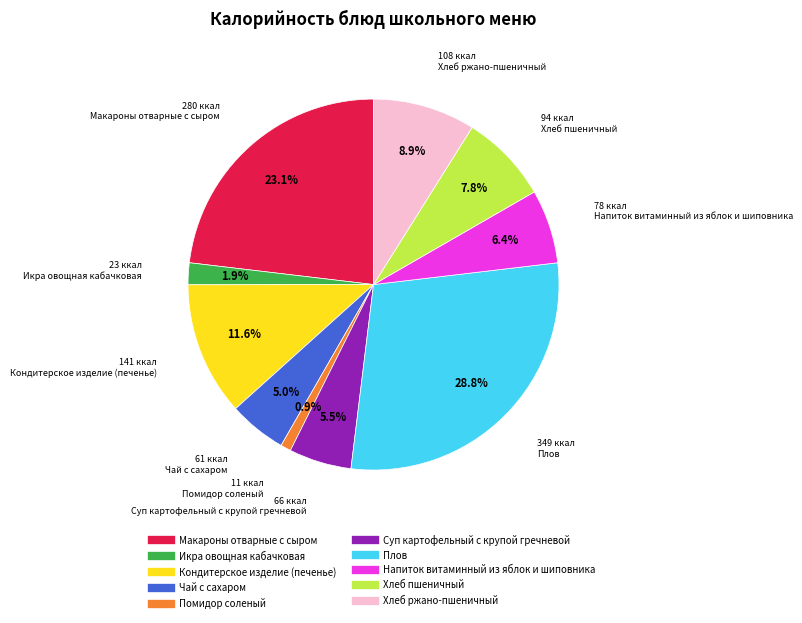

Do Помидор соленый and Суп картофельный с крупой гречневой together represent more than half of the pie?

No